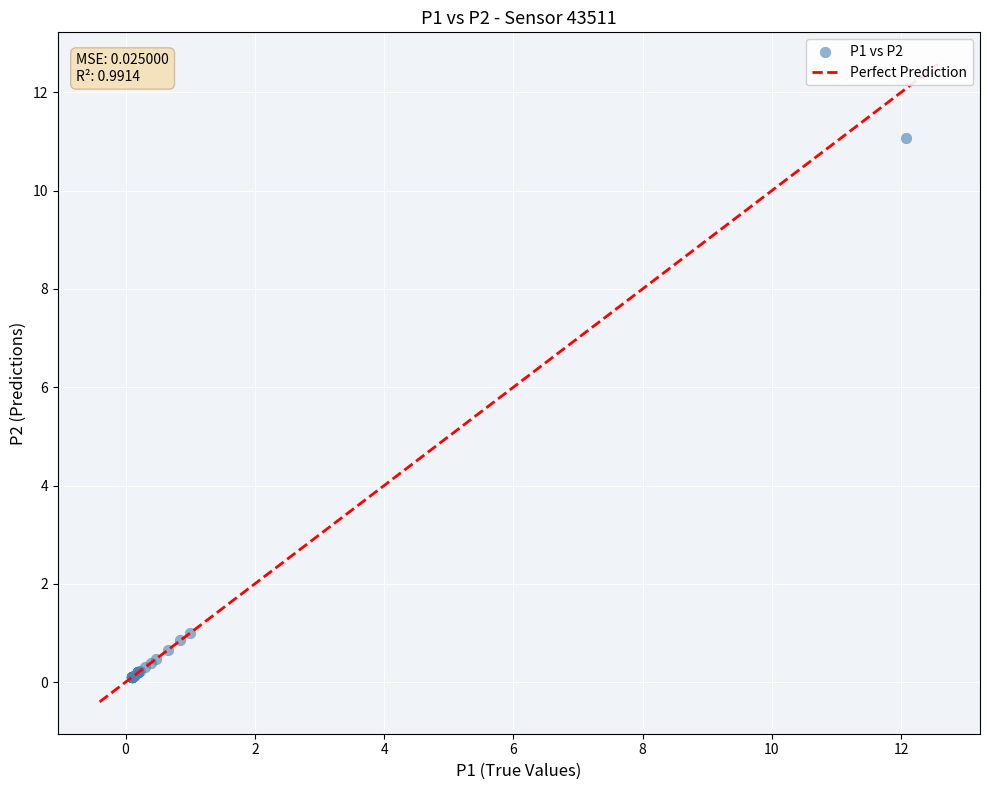

What Y value in the scatter plot is closest to 5?

1.0